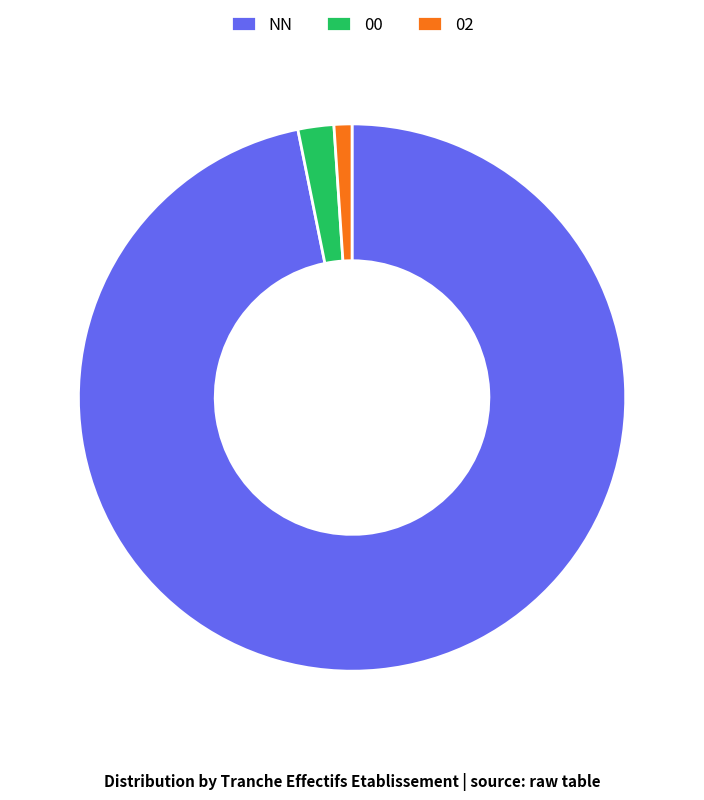

How many segments does this pie chart have?

3